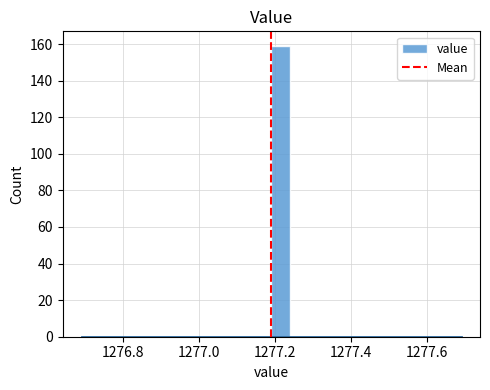

Read against the x-axis, roughly where is the centre of the tallest bar?

1277.22